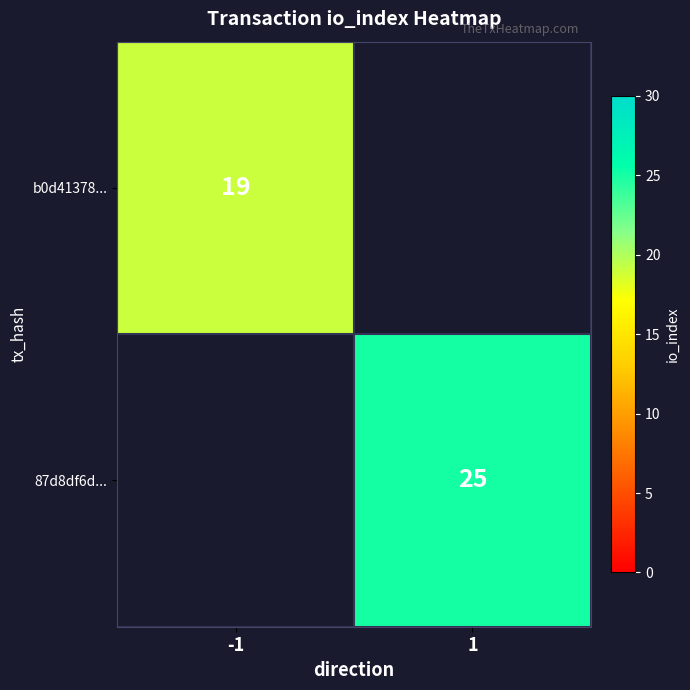

Is it true that 87d8df6d... equals 25 at 1?

True